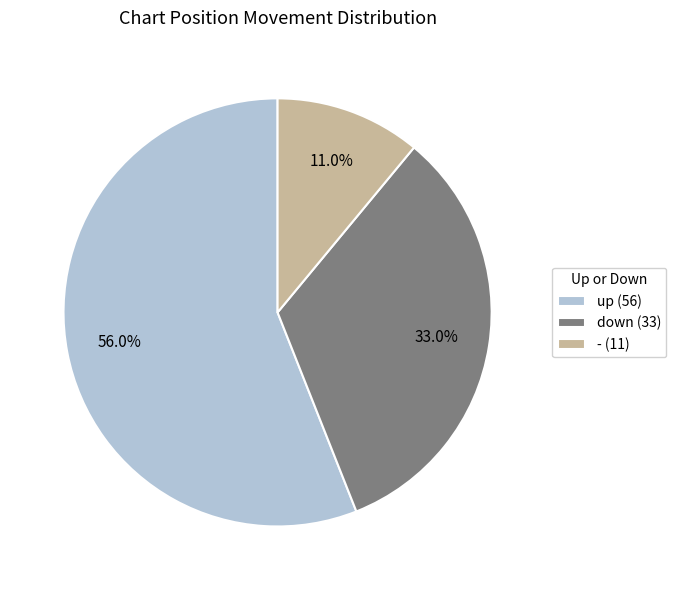

Which slice represents more than half of the pie?

up